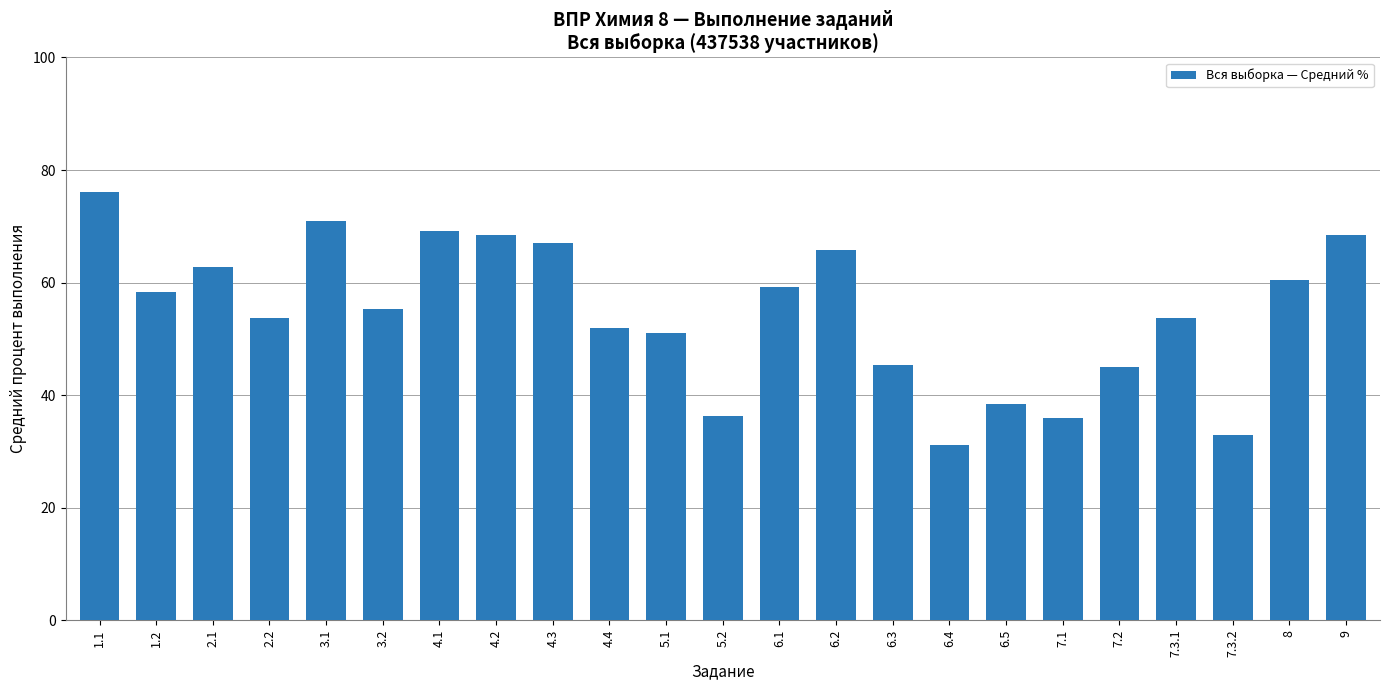

What is the label of the 11th bar from the left?

5.1